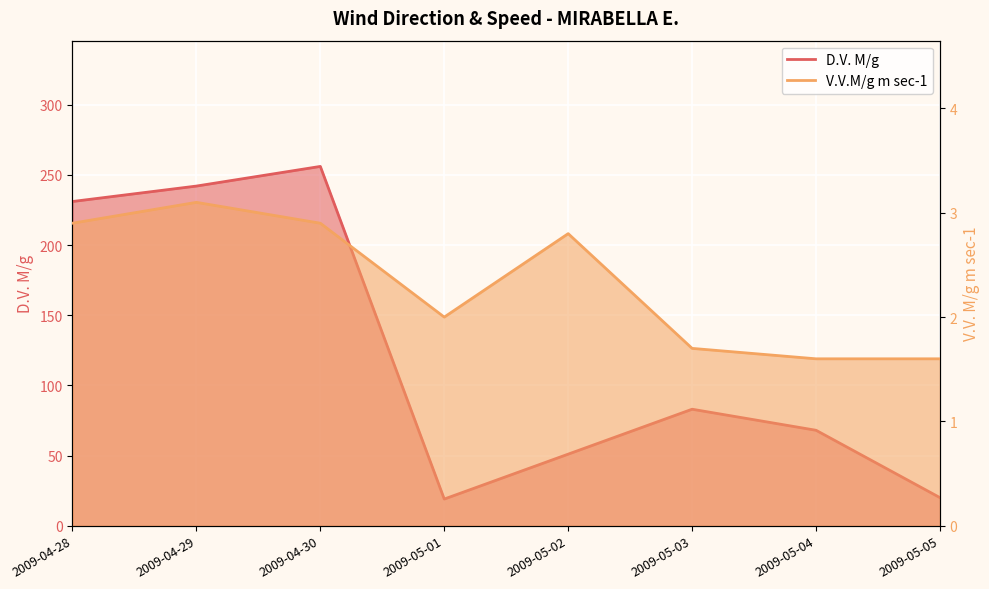

What is the sum of the V.V.M/g m sec-1 values at 2009-05-05 and 2009-04-28?

4.5